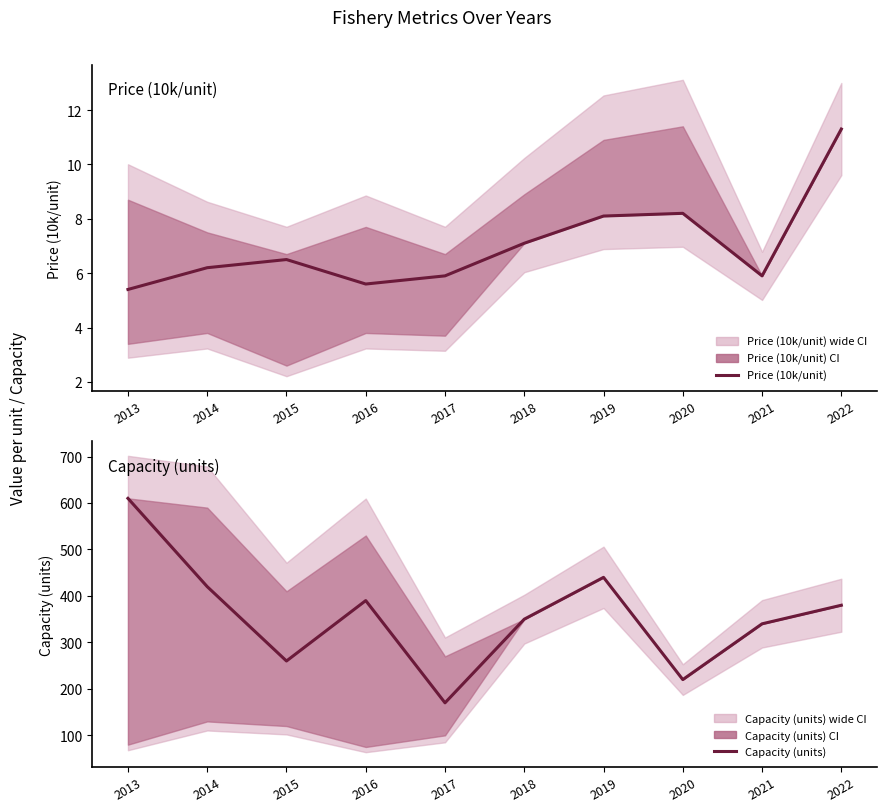

How many values in the Price (10k/unit) series exceed 6?

6